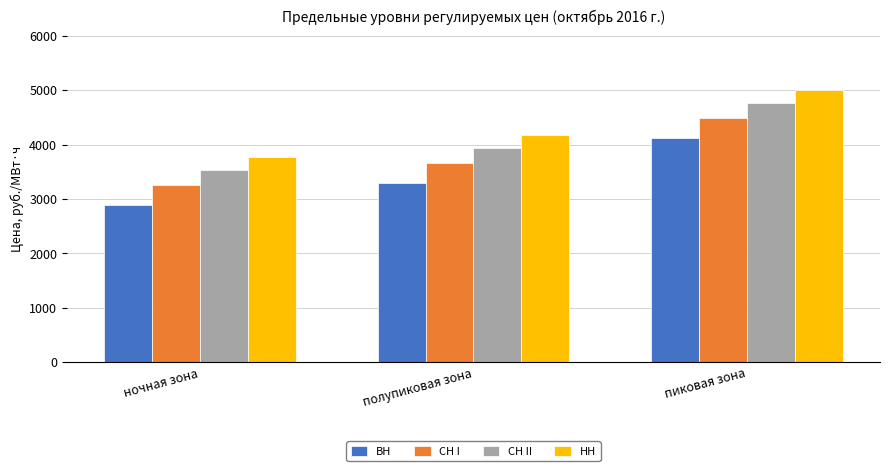

What is the difference between the НН values at ночная зона and пиковая зона?

1231.0